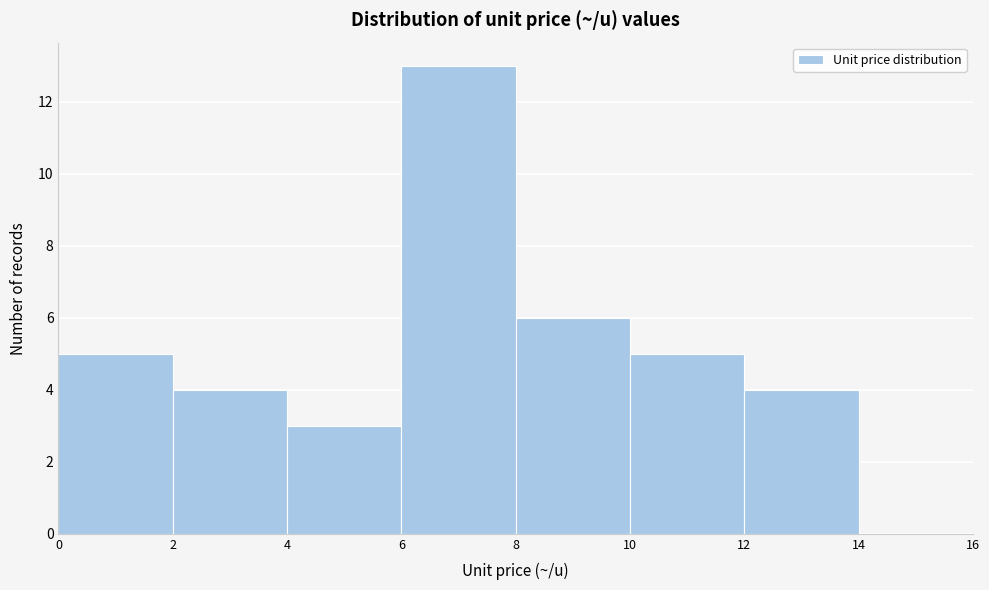

Over which range of the x-axis is the bar tallest?

6 to 8